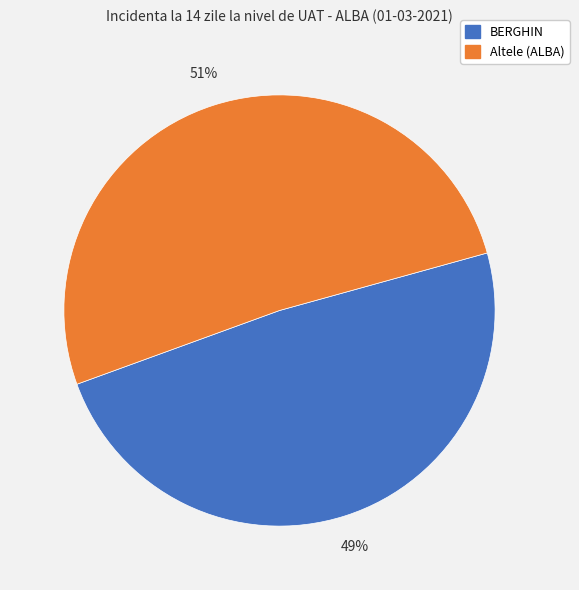

How many segments does this pie chart have?

2